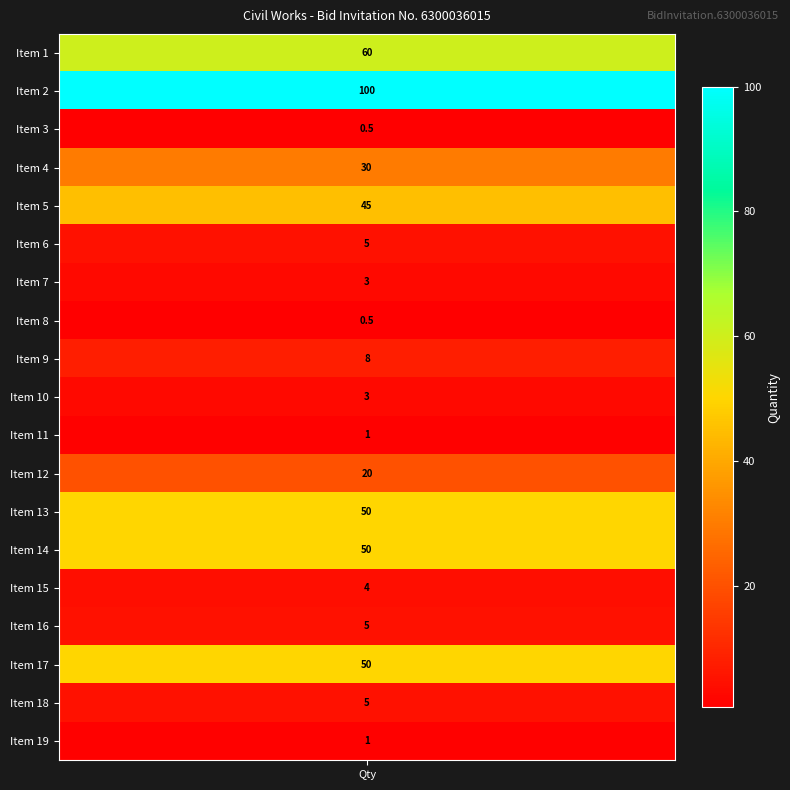

Reading left to right, what are all the values shown in this chart?

1: 60.0	100.0	0.5	30.0	45.0	5.0	3.0	0.5	8.0	3.0	1.0	20.0	50.0	50.0	4.0	5.0	50.0	5.0	1.0
Item No: 1.0	2.0	3.0	4.0	5.0	6.0	7.0	8.0	9.0	10.0	11.0	12.0	13.0	14.0	15.0	16.0	17.0	18.0	19.0